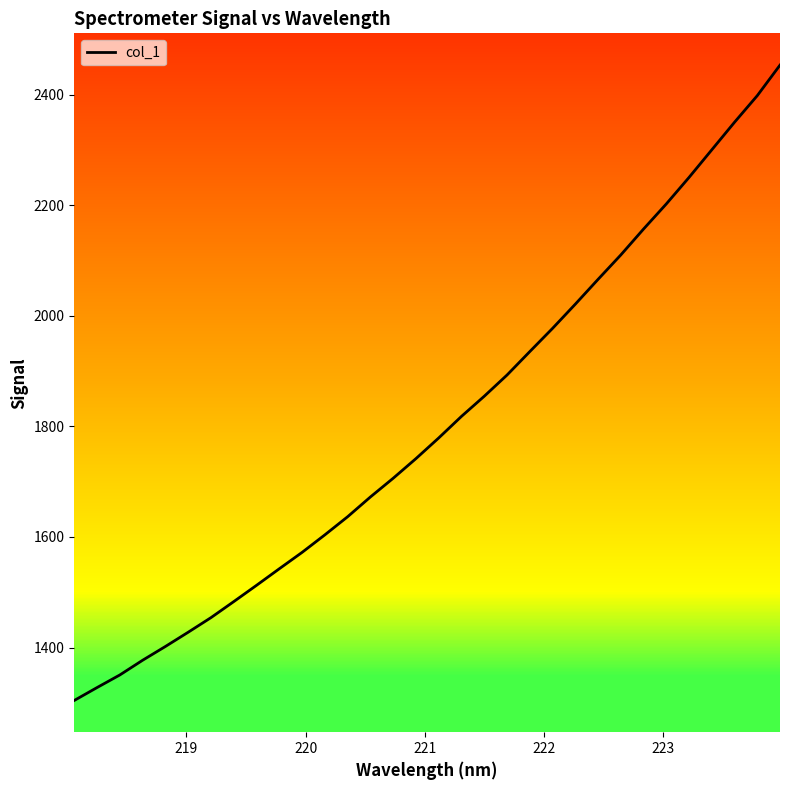

What is the maximum value for col_1?

2453.3